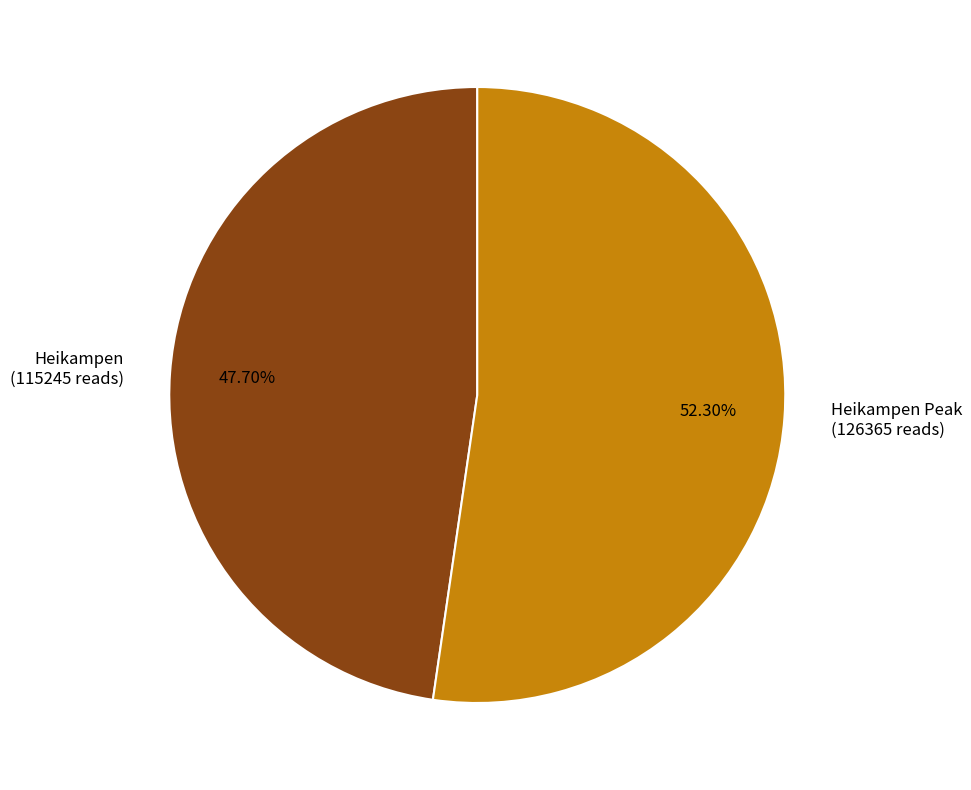

Between Heikampen Peak (126365 reads) and Heikampen (115245 reads), which is larger?

Heikampen Peak (126365 reads)